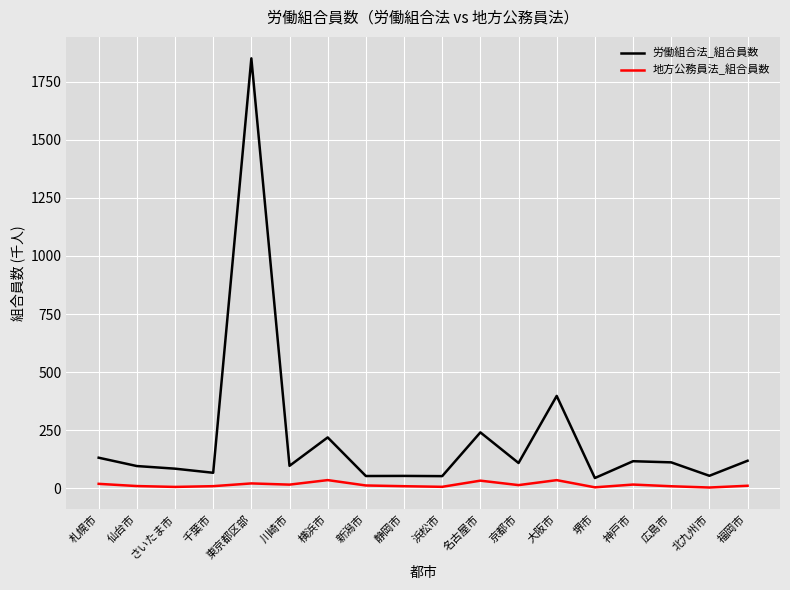

At how many categories does at least one series exceed 143?

4